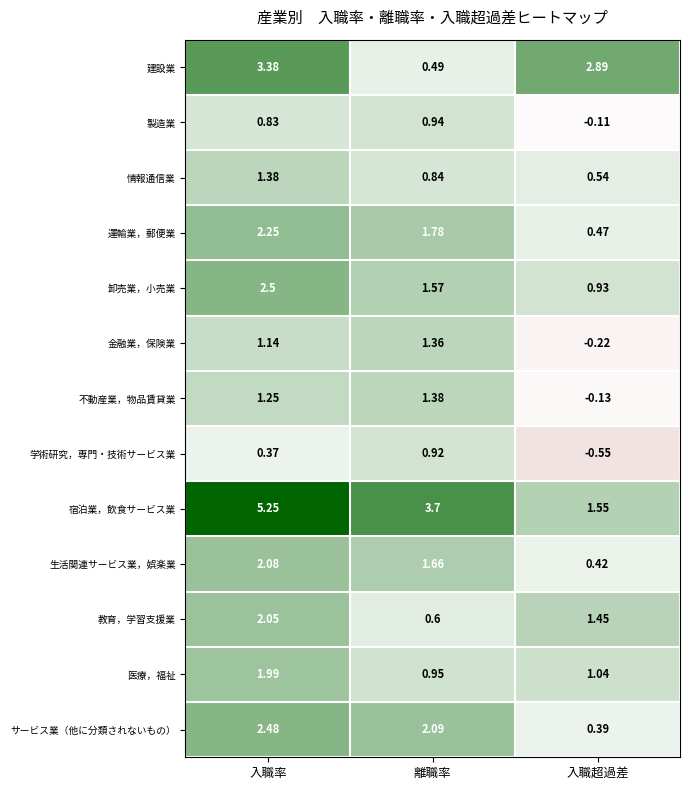

Rank the categories by 生活関連サービス業，娯楽業 value from highest to lowest.

入職率, 離職率, 入職超過差